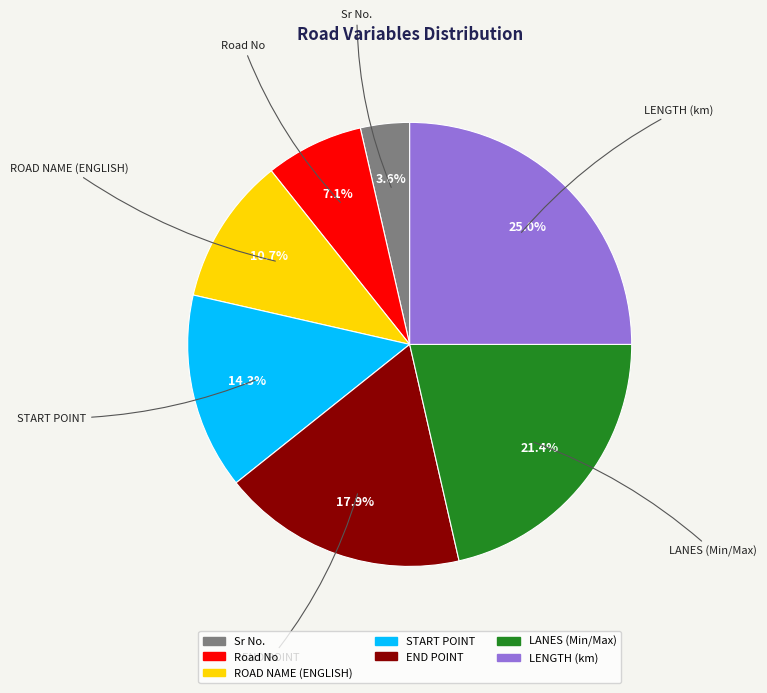

Is there any slice that represents more than half of the pie?

No